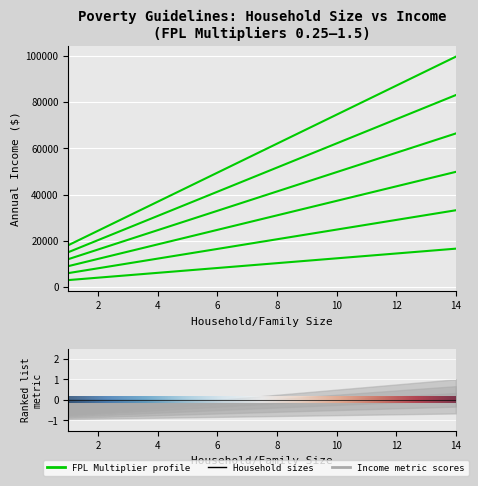

At which category is the sum across all series the highest?

14